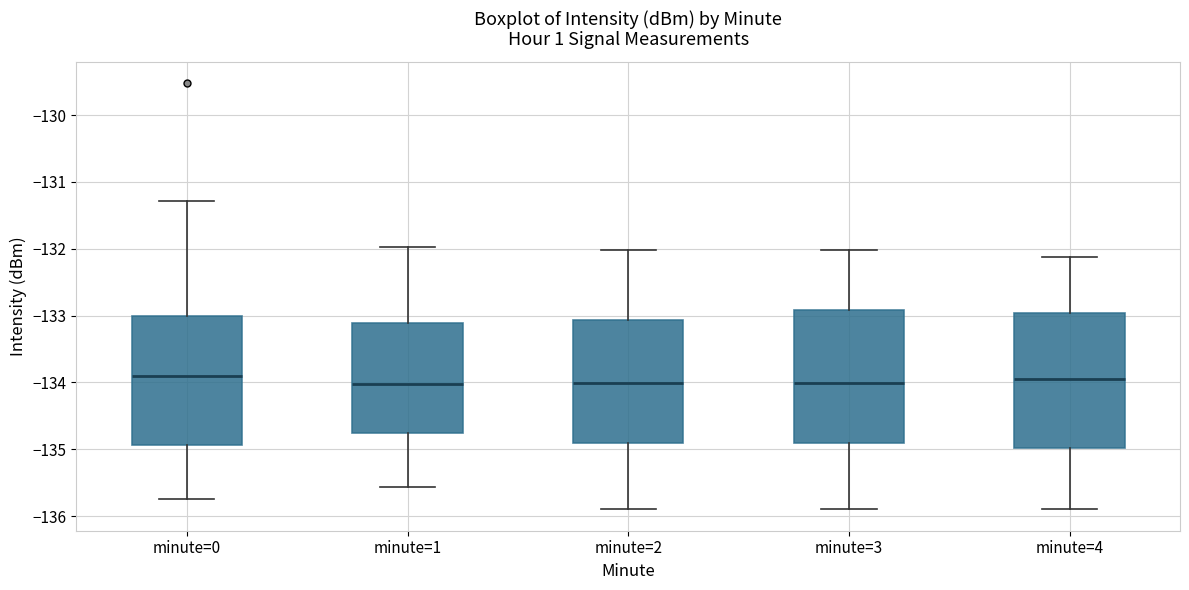

Reading left to right, transcribe this box plot: for each box, give where its median line is, the range the box spans, and where its two whiskers end, as read against the y-axis. The values are not printed on the chart, so give them approximately, as read against the axis.

minute=0: median -133.9, box -134.9 to -133.0, whiskers -135.7 to -131.3
minute=1: median -134.0, box -134.8 to -133.1, whiskers -135.6 to -132.0
minute=2: median -134.0, box -134.9 to -133.1, whiskers -135.9 to -132.0
minute=3: median -134.0, box -134.9 to -132.9, whiskers -135.9 to -132.0
minute=4: median -134.0, box -135.0 to -133.0, whiskers -135.9 to -132.1